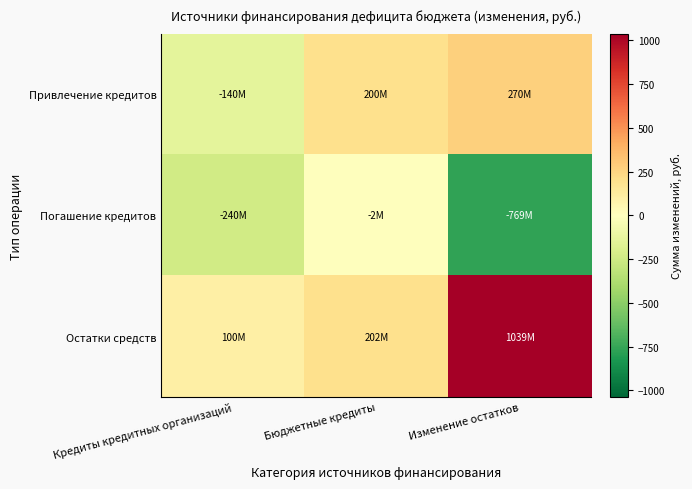

Reading right to left, transcribe all the data shown in this chart.

Привлечение кредитов: Изменение остатков=270.5	Бюджетные кредиты=200.0	Кредиты кредитных организаций=-140.0
Погашение кредитов: Изменение остатков=-768.8	Бюджетные кредиты=-2.0	Кредиты кредитных организаций=-240.0
Остатки средств: Изменение остатков=1039.3	Бюджетные кредиты=202.0	Кредиты кредитных организаций=100.0